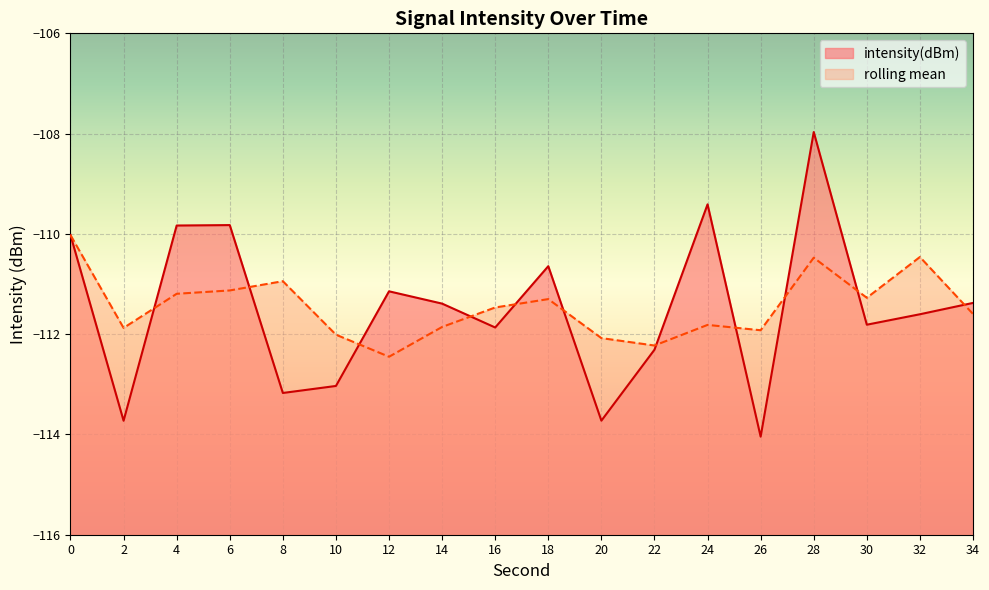

List the labels in order of value, smallest first.

26, 2, 20, 8, 10, 22, 16, 30, 32, 14, 34, 12, 18, 0, 4, 6, 24, 28